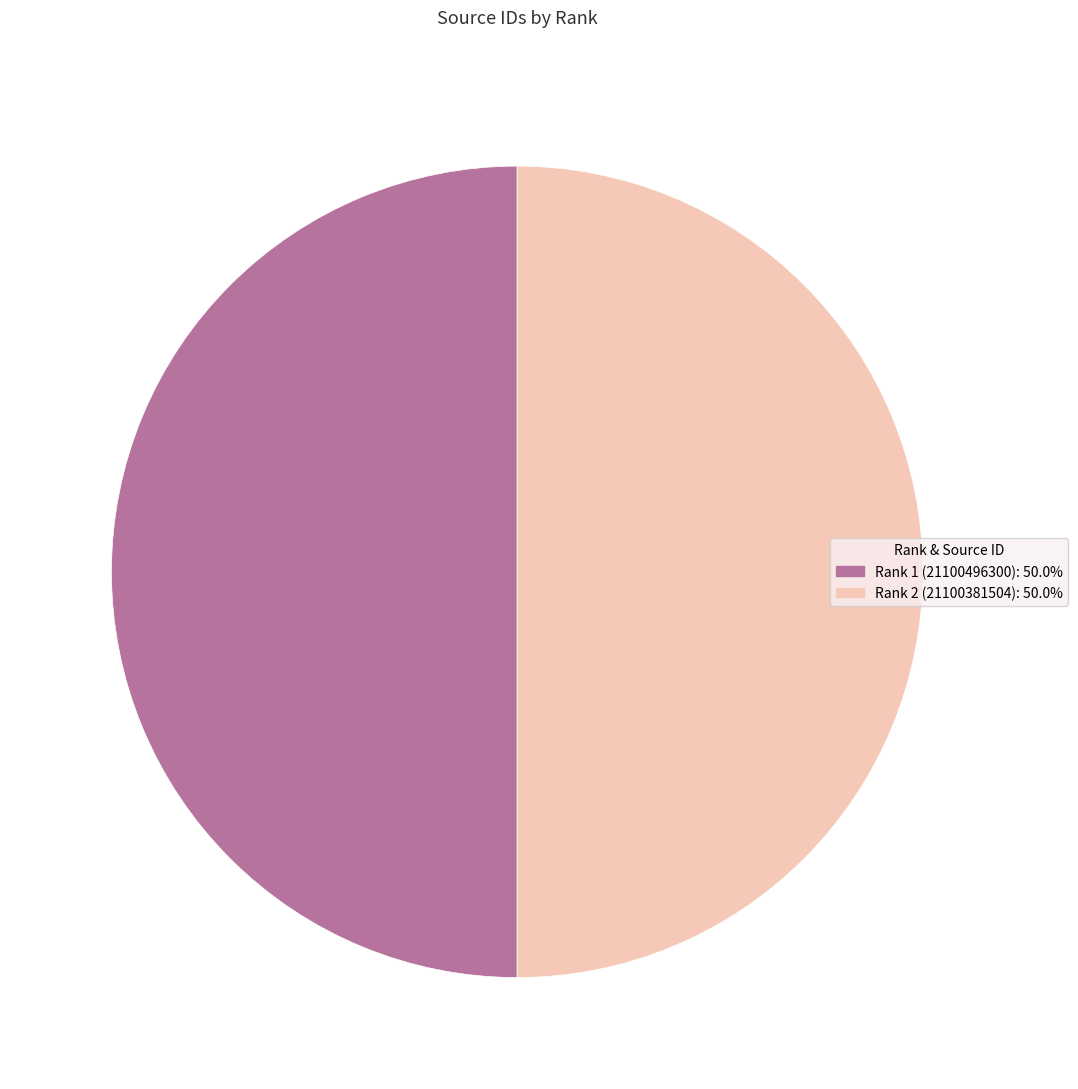

Approximately how many times larger is the value at Rank 2 (21100381504) compared to Rank 1 (21100496300)?

1.0